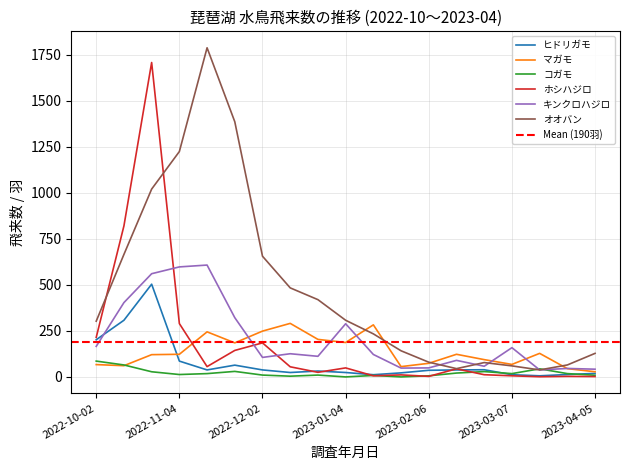

How many lines are shown in the chart?

6